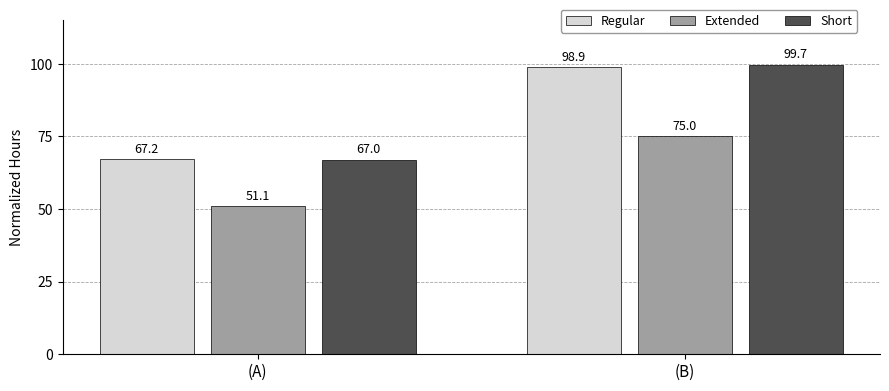

How many bars are there in total?

6